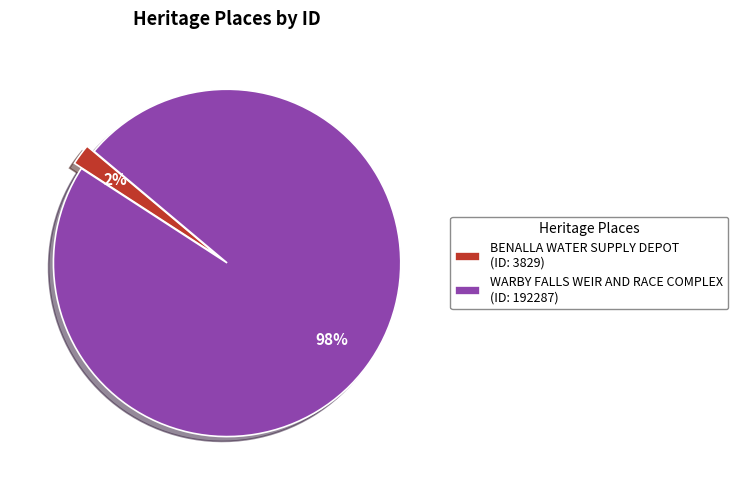

Does WARBY FALLS WEIR AND RACE COMPLEX account for over 50% of the chart?

Yes